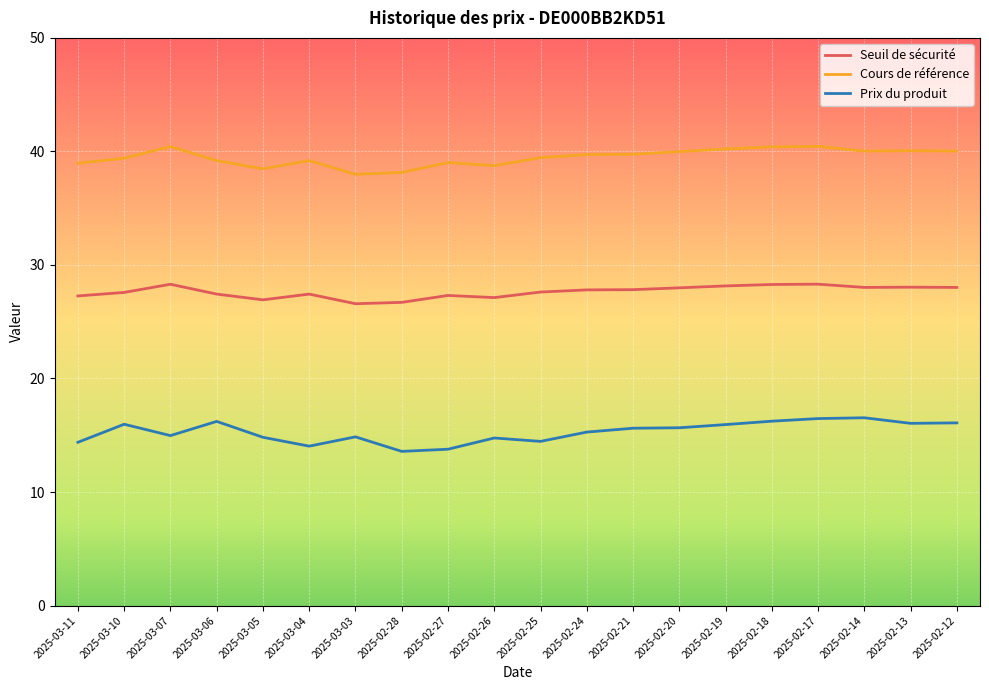

True or false: Seuil de sécurité and Prix du produit intersect in this chart.

False